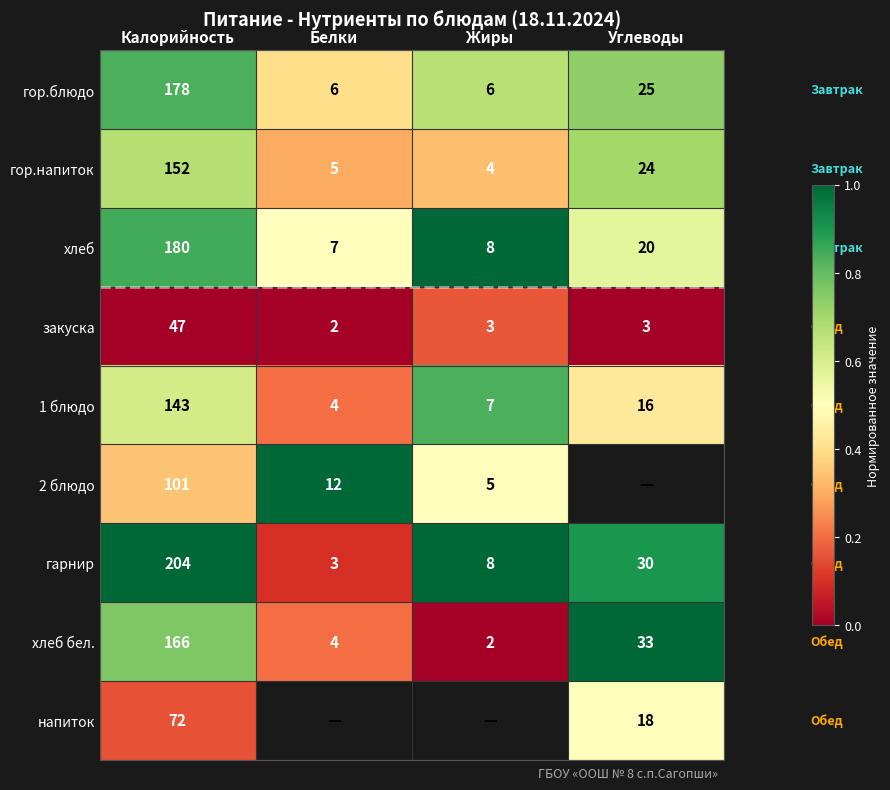

Rank the categories by гор.напиток value from highest to lowest.

Калорийность, Углеводы, Белки, Жиры